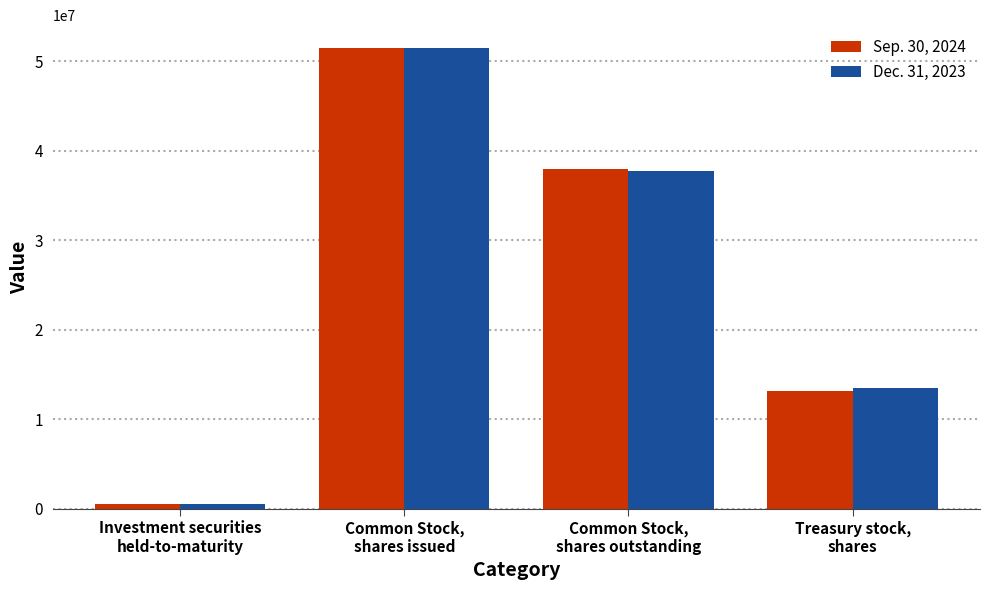

What position from the right is Common Stock,
shares outstanding?

2